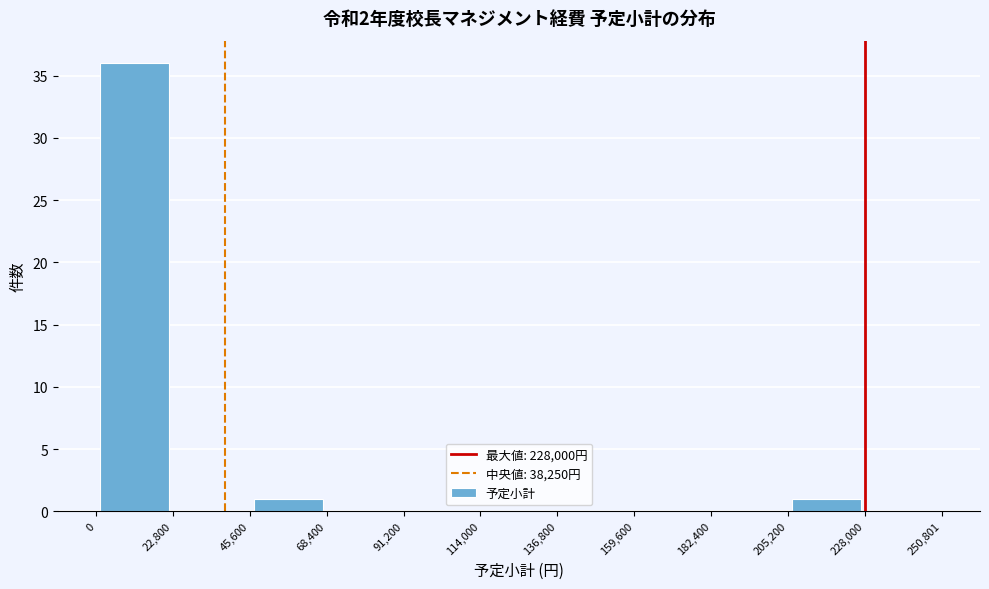

Reading left to right, list every bar in this chart as the range it spans on the x-axis followed by its height. The values are not printed on the chart, so give them approximately, as read against the axis.

0 to 22,800: 36
22,800 to 45,600: 0
45,600 to 68,400: 1
68,400 to 91,200: 0
91,200 to 114,000: 0
114,000 to 136,800: 0
136,800 to 159,600: 0
159,600 to 182,400: 0
182,400 to 205,200: 0
205,200 to 228,000: 1
228,000 to 250,801: 0